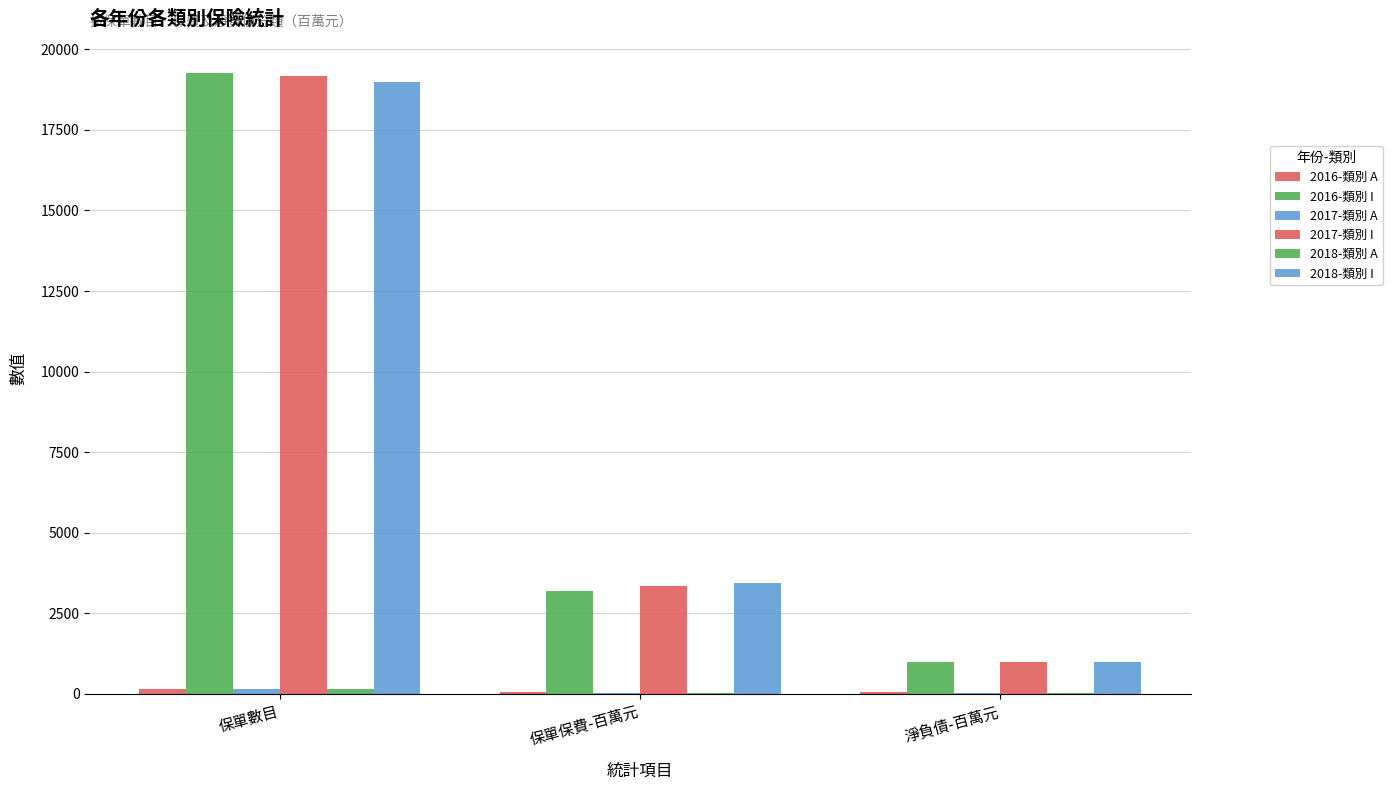

Which category has the lowest value in the 2017-類別 I series?

淨負債-百萬元